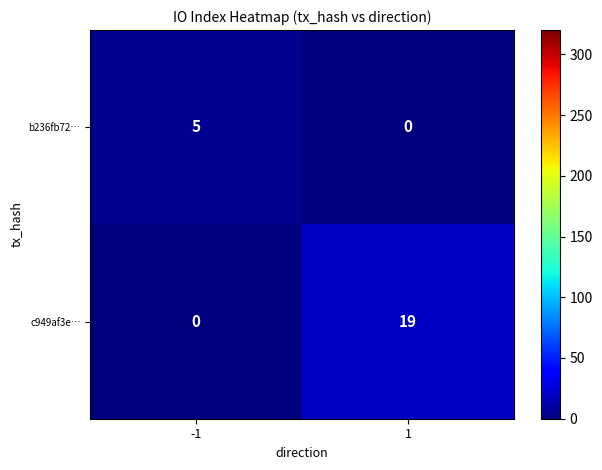

How many data points does each series have?

2